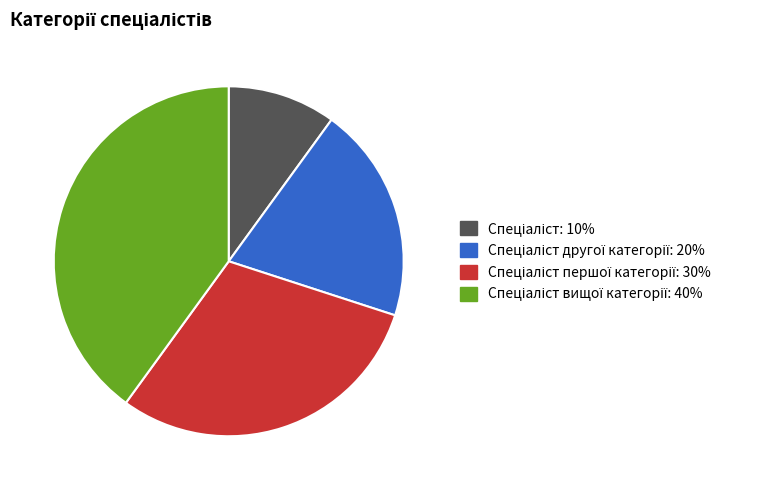

Is there a majority slice in this chart?

No